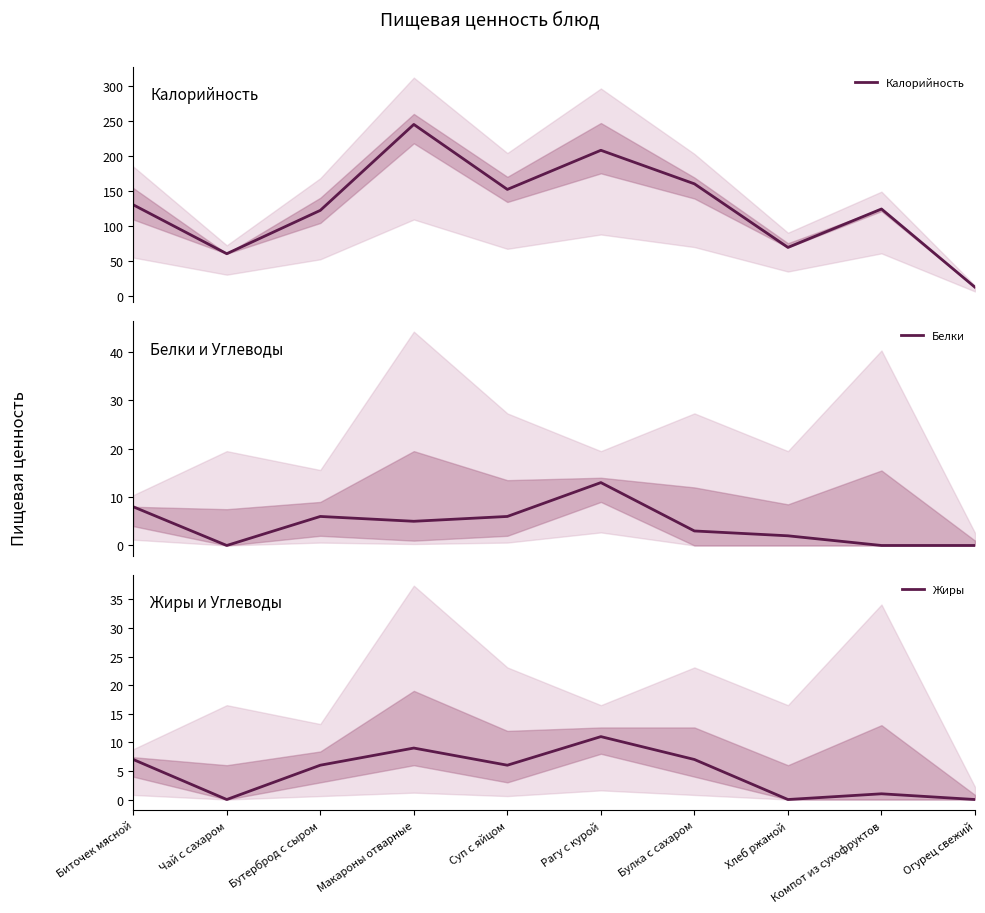

Which series ends up on top after the final intersection of Жиры and Белки?

Жиры